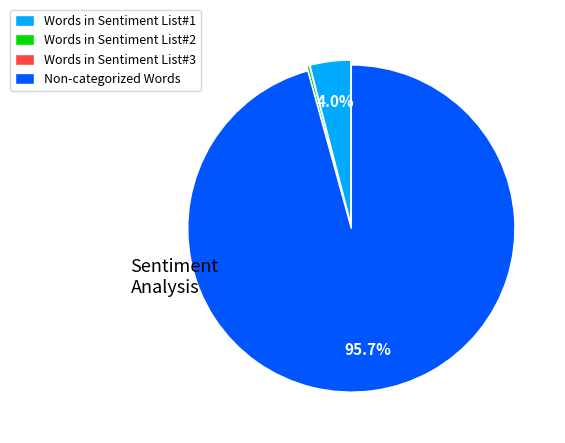

Which category accounts for the majority?

Non-categorized Words